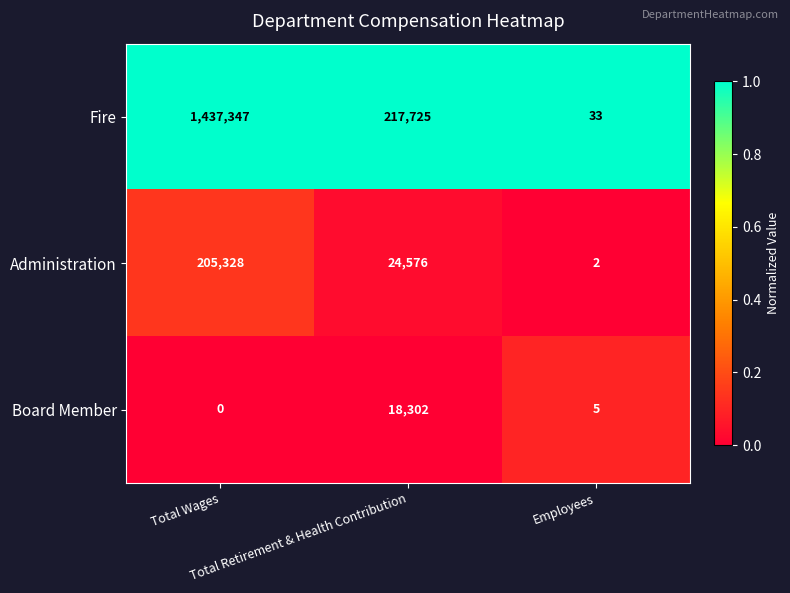

Which series has the widest spread of values?

Fire